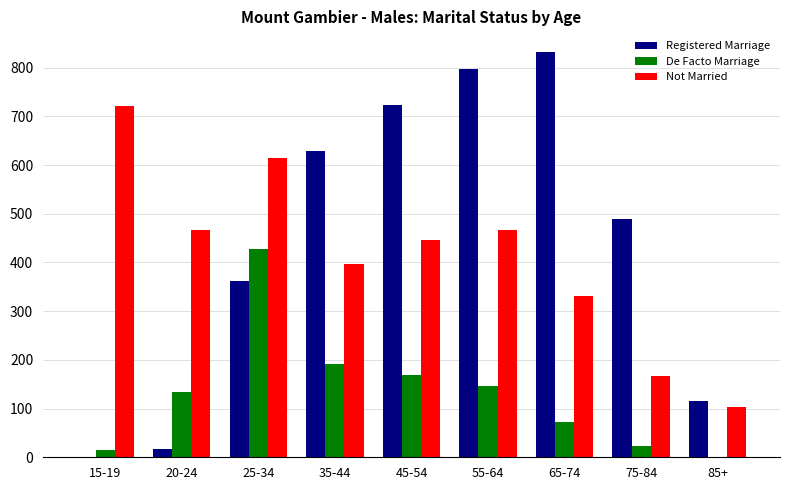

At which label does Not Married first exceed 446?

15-19